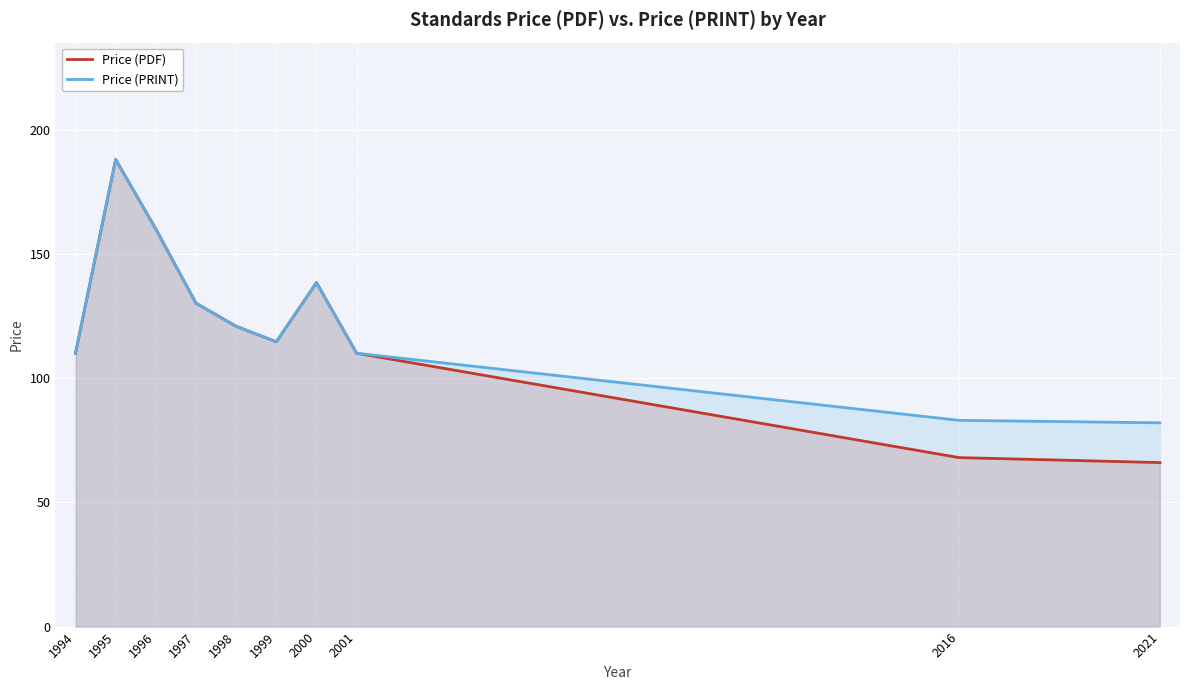

The Price (PDF) series shows 160.0 at 1996. True or false?

True